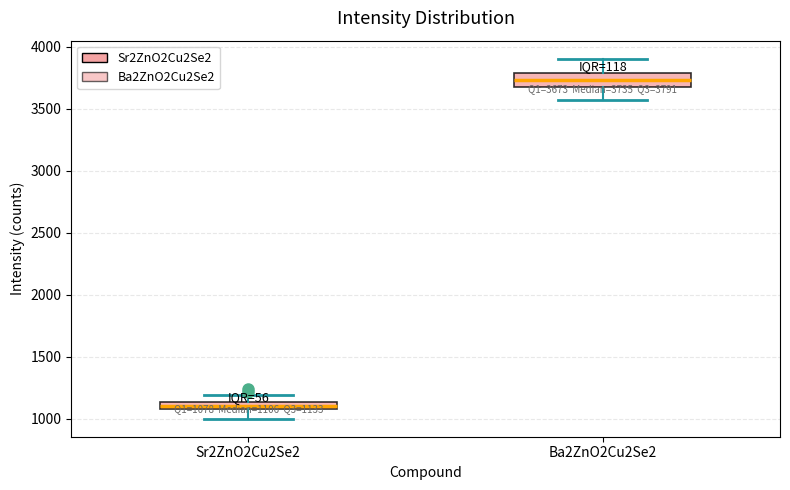

Which box has the highest median line?

Ba2ZnO2Cu2Se2